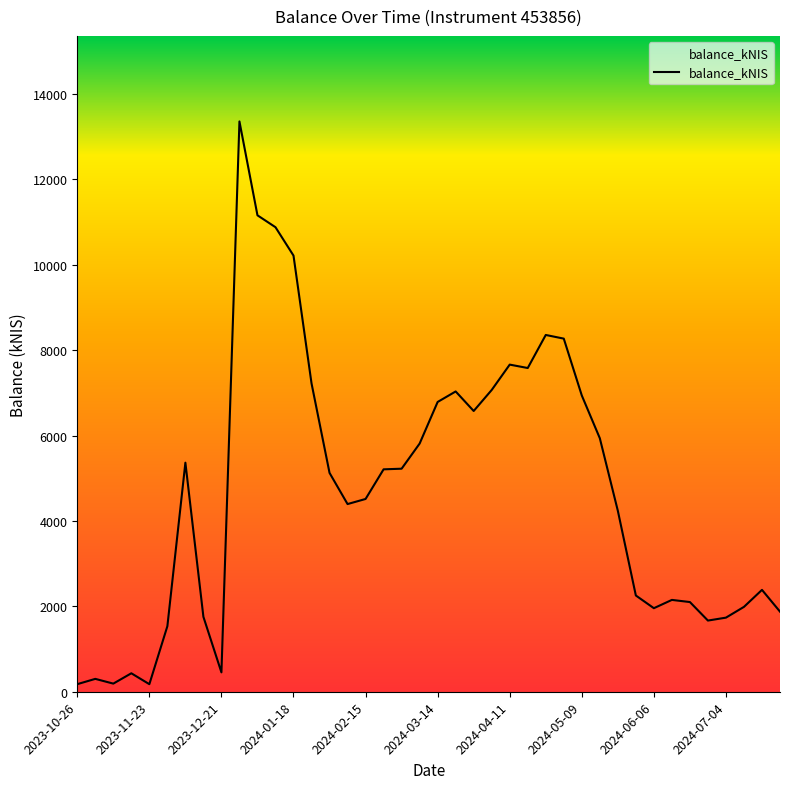

What is the difference between the maximum and minimum values?

13178.2